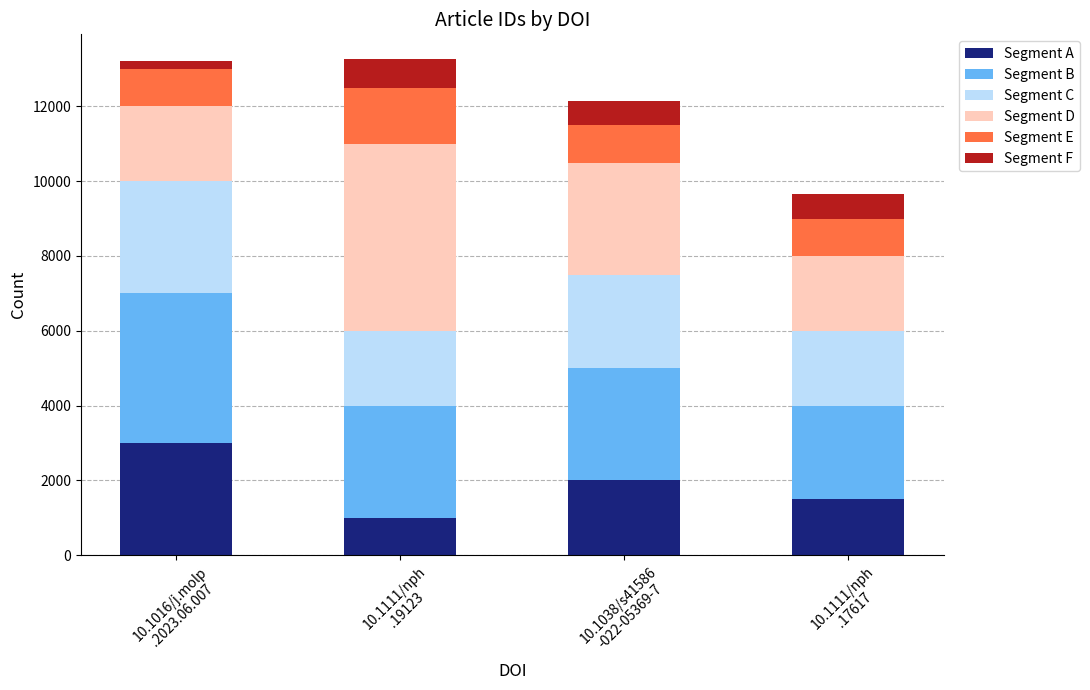

What is the average value of the Segment A series?

1875